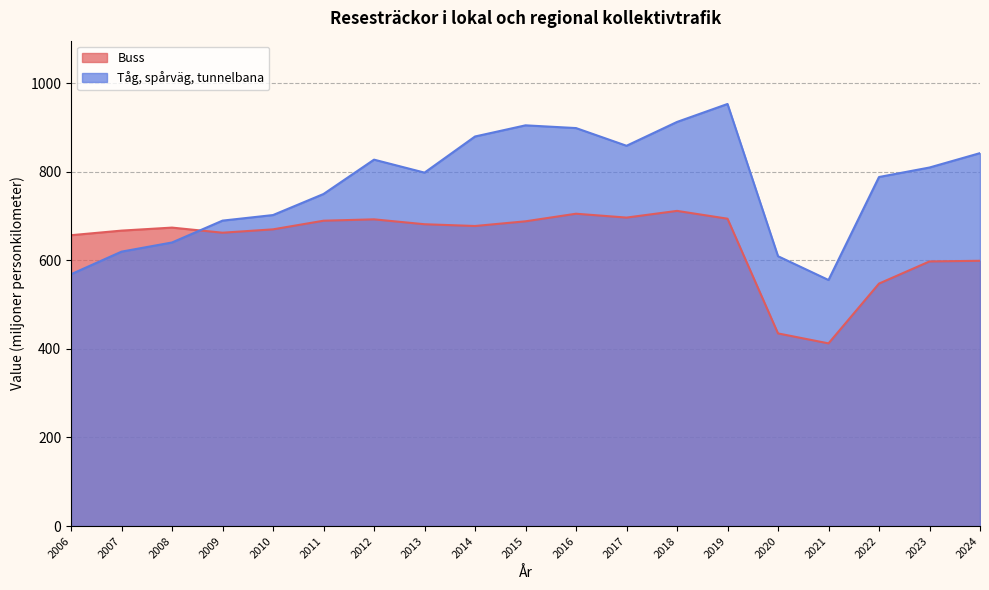

Is the value of Tåg, spårväg, tunnelbana at 2020 greater than the value of Buss at 2012?

No